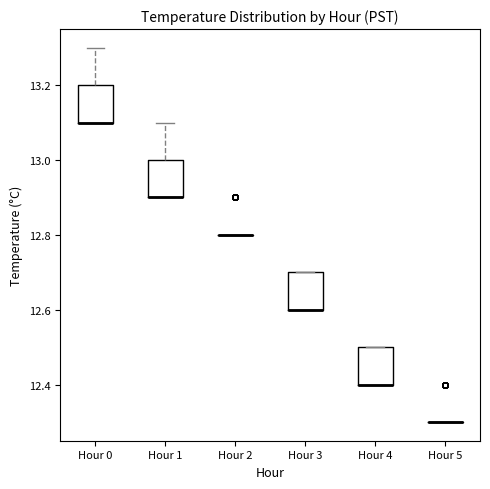

Reading left to right, read every box against the y-axis: the position of its median line, the range the box covers, and the ends of its whiskers. The values are not printed on the chart, so give them approximately, as read against the axis.

Hour 0: median 13.1 (drawn on the box's lower edge), box 13.1 to 13.2, whiskers 13.1 to 13.3
Hour 1: median 12.9 (drawn on the box's lower edge), box 12.9 to 13.0, whiskers 12.9 to 13.1
Hour 2: box collapsed to a line at 12.8, whiskers 12.8 to 12.8
Hour 3: median 12.6 (drawn on the box's lower edge), box 12.6 to 12.7, whiskers 12.6 to 12.7
Hour 4: median 12.4 (drawn on the box's lower edge), box 12.4 to 12.5, whiskers 12.4 to 12.5
Hour 5: box collapsed to a line at 12.3, whiskers 12.3 to 12.3